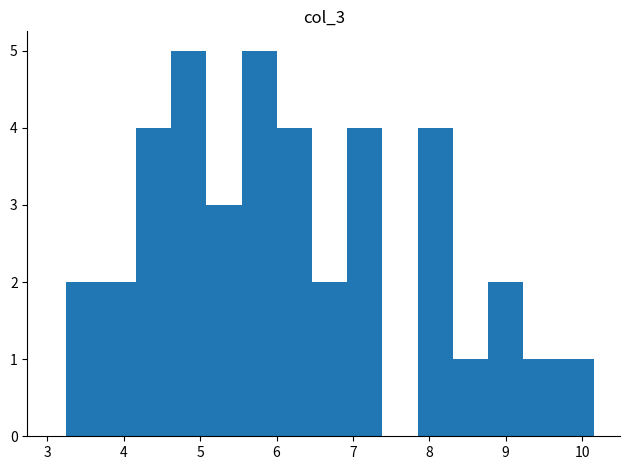

Reading left to right, transcribe this chart: for each bar, give the range it covers on the x-axis and its height. Neither the bar edges nor the heights are printed on the chart, so give them approximately, as read against the axes.

3.2 to 3.7: 2
3.7 to 4.2: 2
4.2 to 4.6: 4
4.6 to 5.1: 5
5.1 to 5.5: 3
5.5 to 6.0: 5
6.0 to 6.5: 4
6.5 to 6.9: 2
6.9 to 7.4: 4
7.4 to 7.8: 0
7.8 to 8.3: 4
8.3 to 8.8: 1
8.8 to 9.2: 2
9.2 to 9.7: 1
9.7 to 10.2: 1